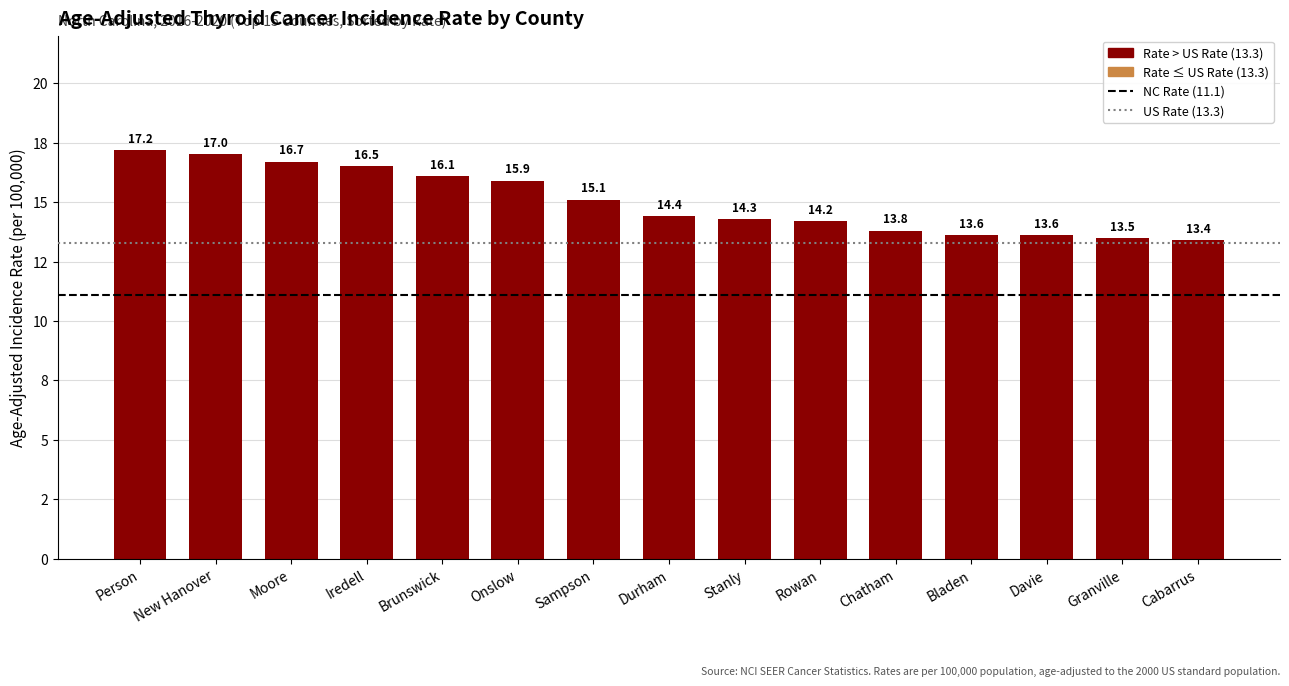

At which label is the value closest to 15?

Sampson